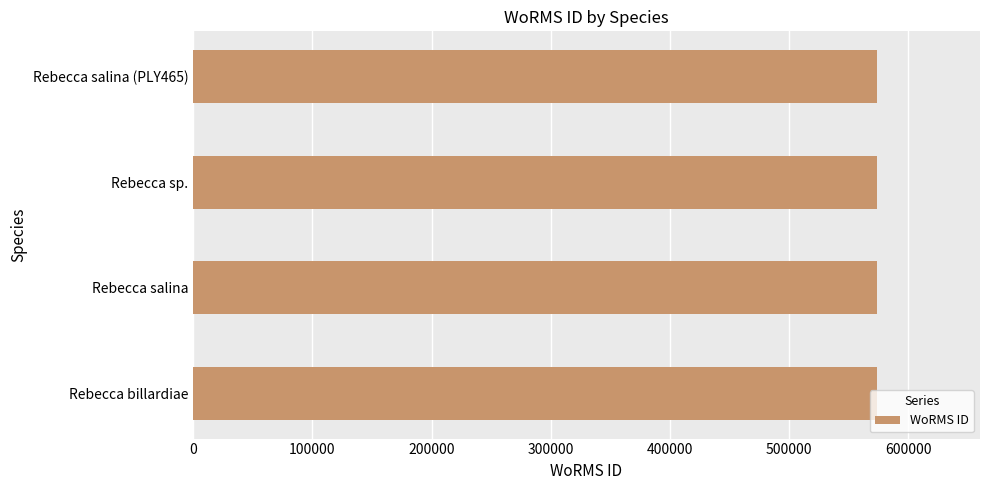

What is the sum of all values?

2295662